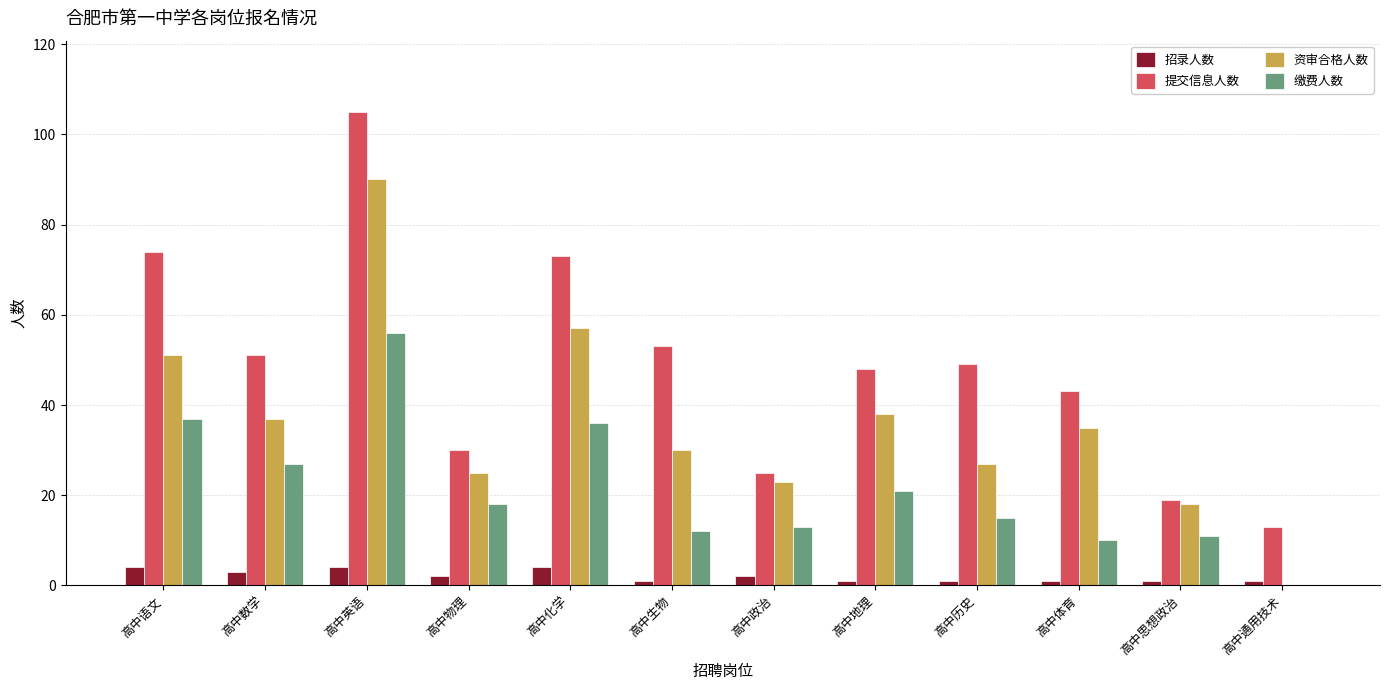

Are the bars grouped side by side (vs. stacked)?

Yes